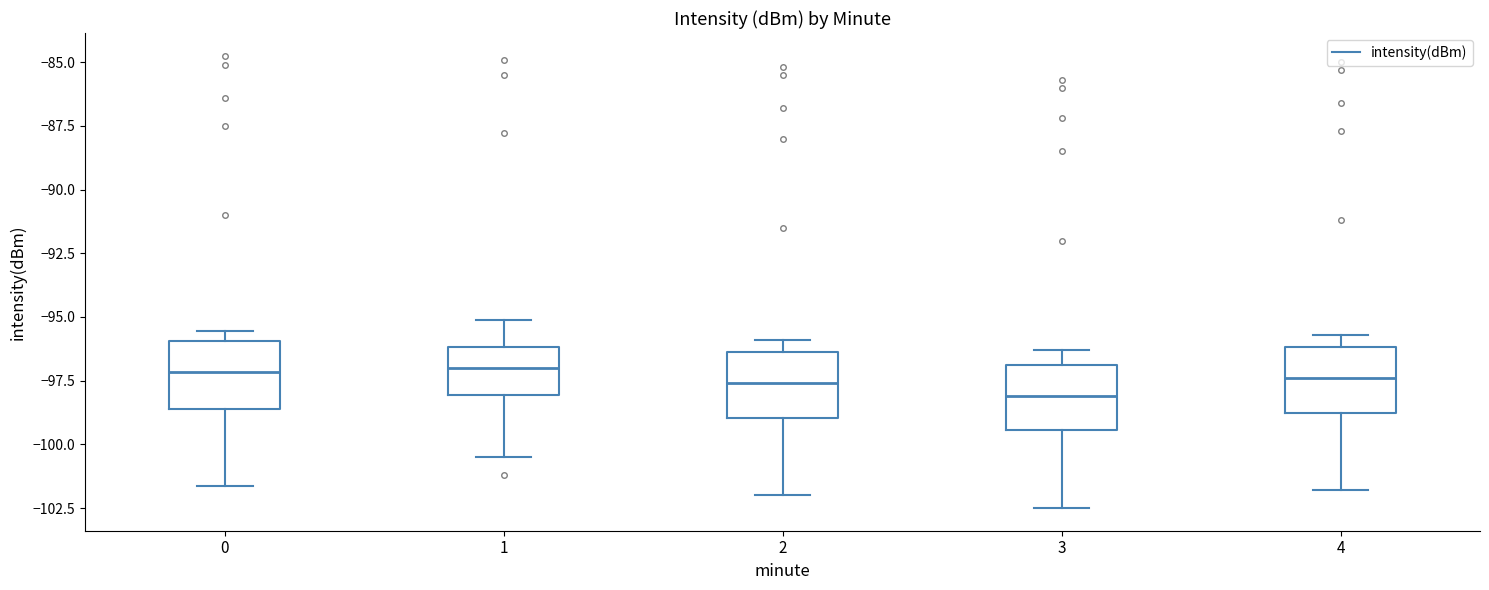

Where does the median line of the box at x = 3 sit on the y-axis? The values are not printed on the chart, so give them approximately, as read against the axis.

-98.0